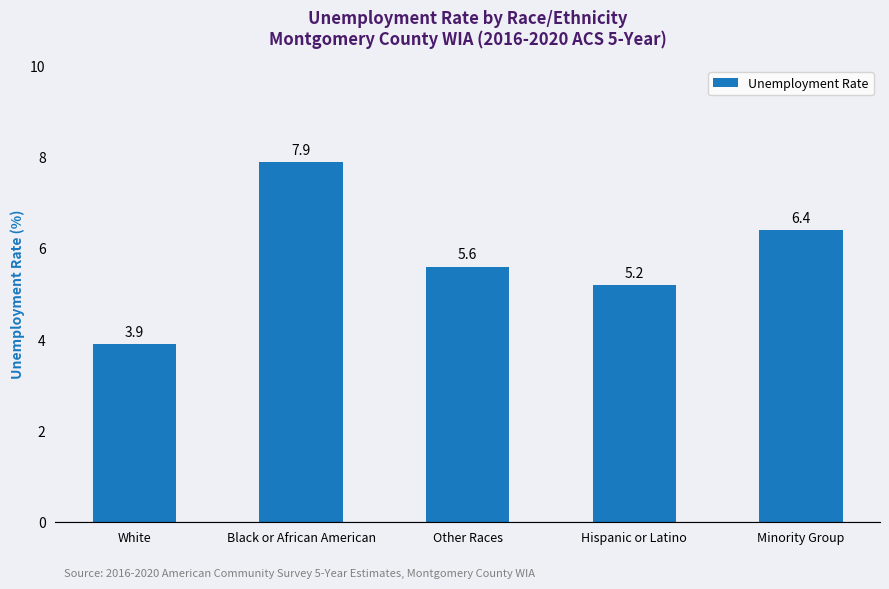

Reading left to right, what are all the values shown in this chart?

3.9	7.9	5.6	5.2	6.4